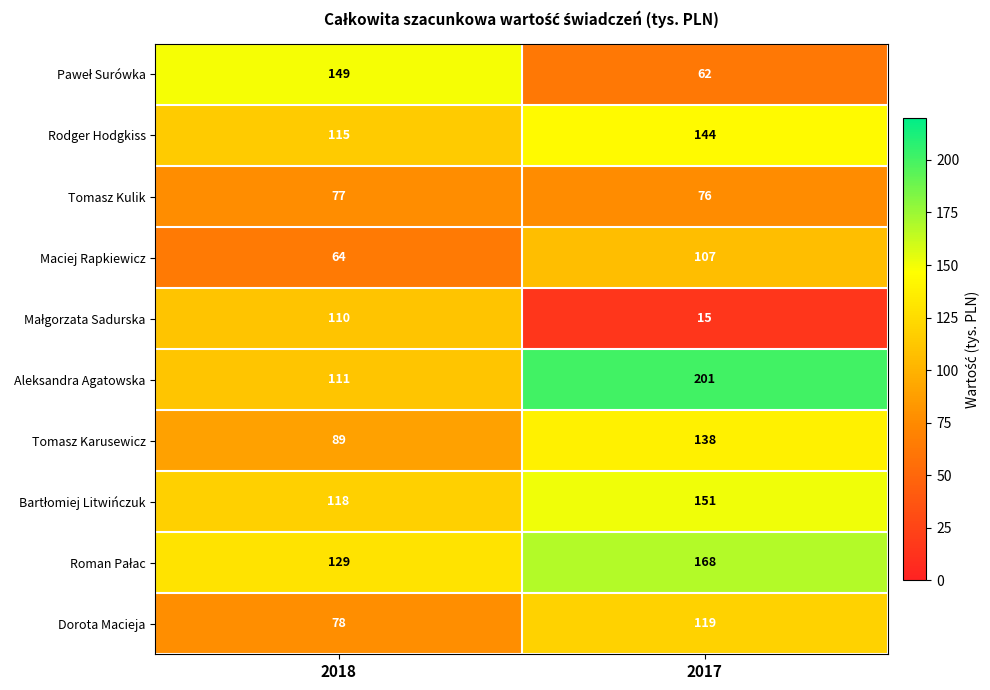

Is it true that Maciej Rapkiewicz equals 34 at 2018?

False